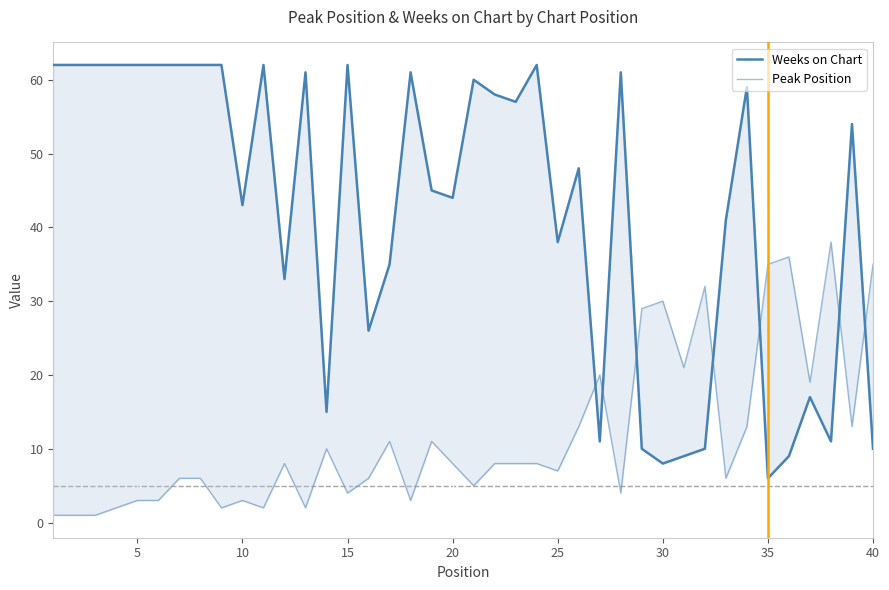

True or false: Weeks on Chart has a value of 83 at 33.

False